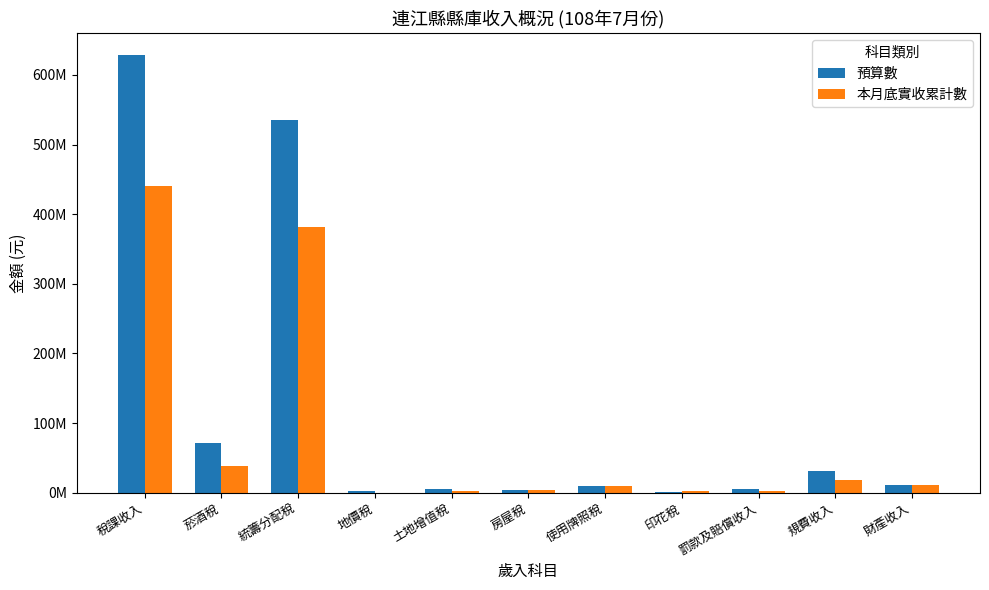

The value of 預算數 at 房屋稅 is 5201693. True or false?

False